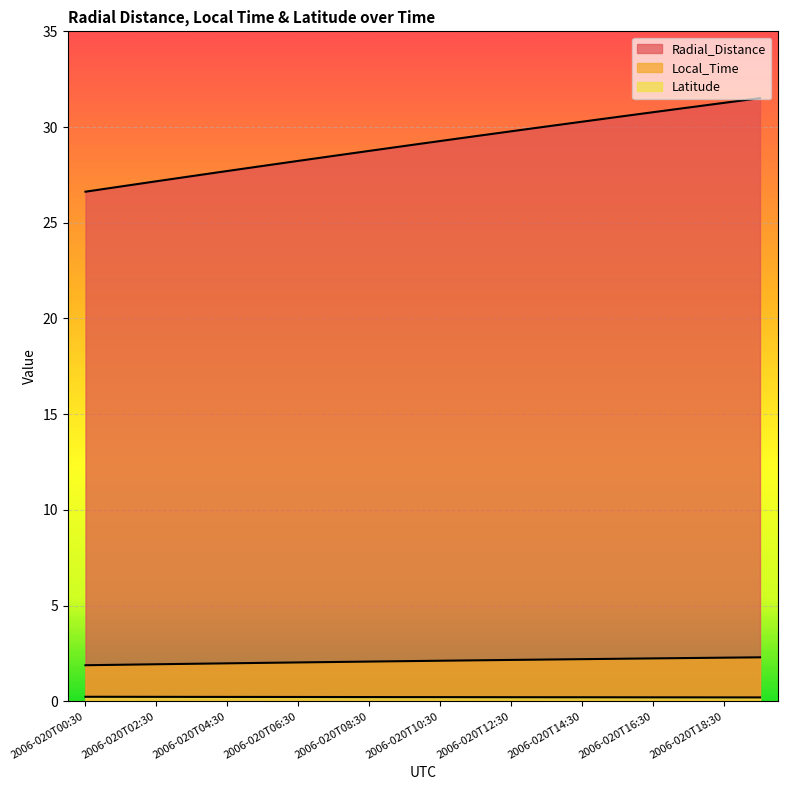

At which category does the chart reach its peak across all series?

2006-020T19:30